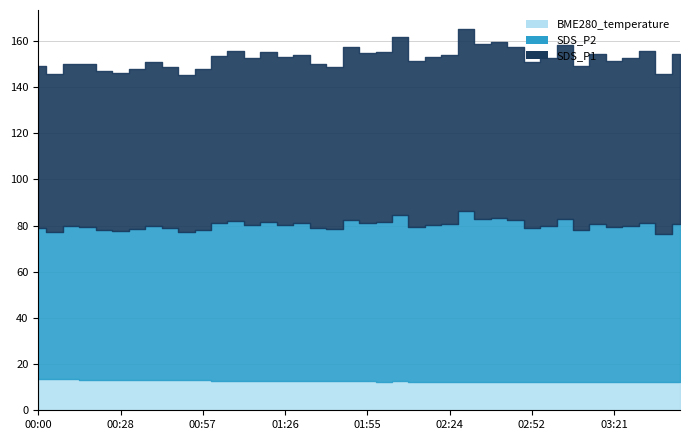

What is the maximum value for SDS_P2?

73.8